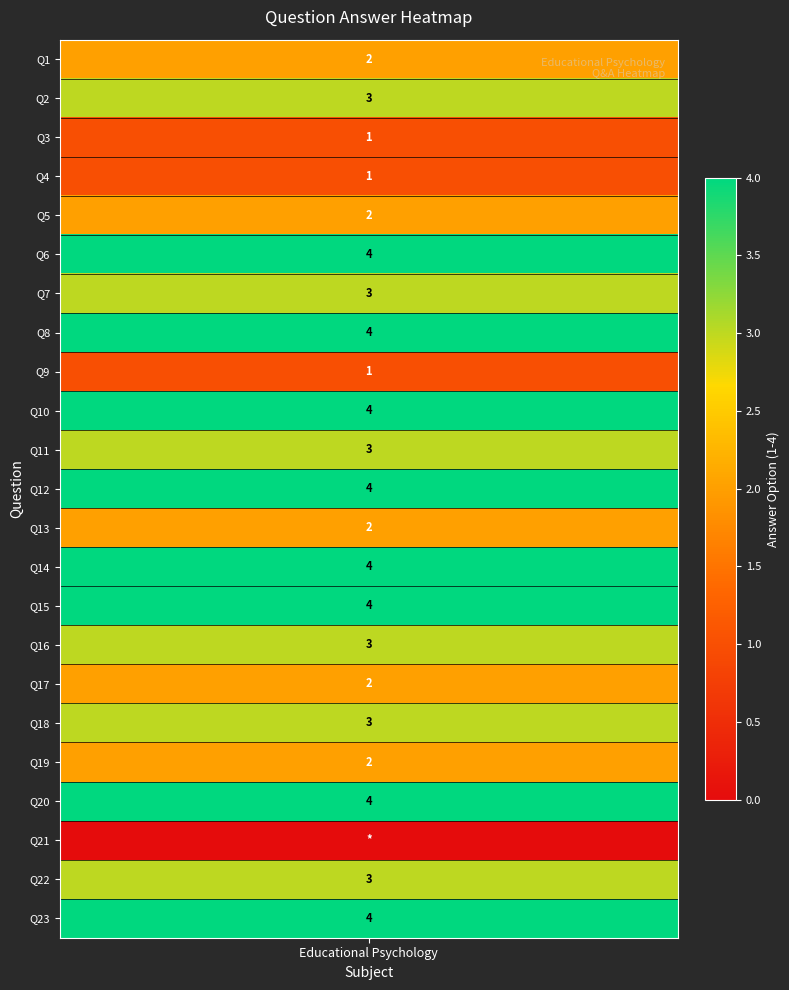

Rank the categories by value from highest to lowest.

5, 7, 9, 11, 13, 14, 19, 22, 1, 6, 10, 15, 17, 21, 0, 4, 12, 16, 18, 2, 3, 8, 20